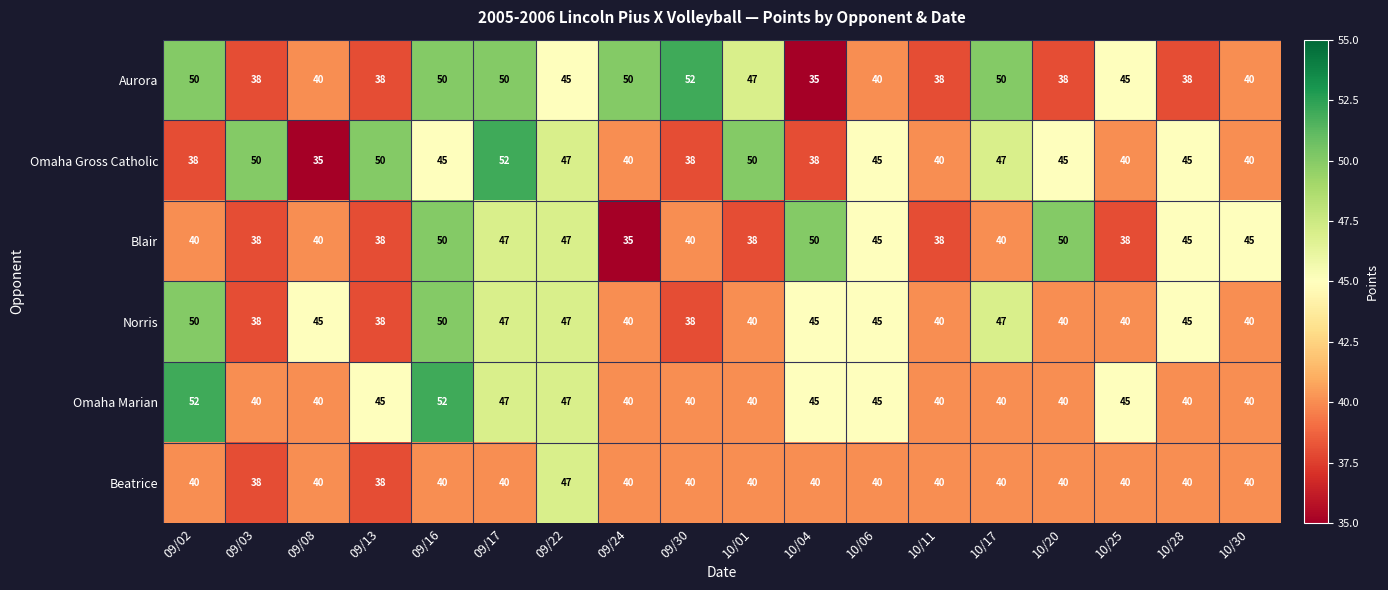

What is the average value of the Norris series?

43